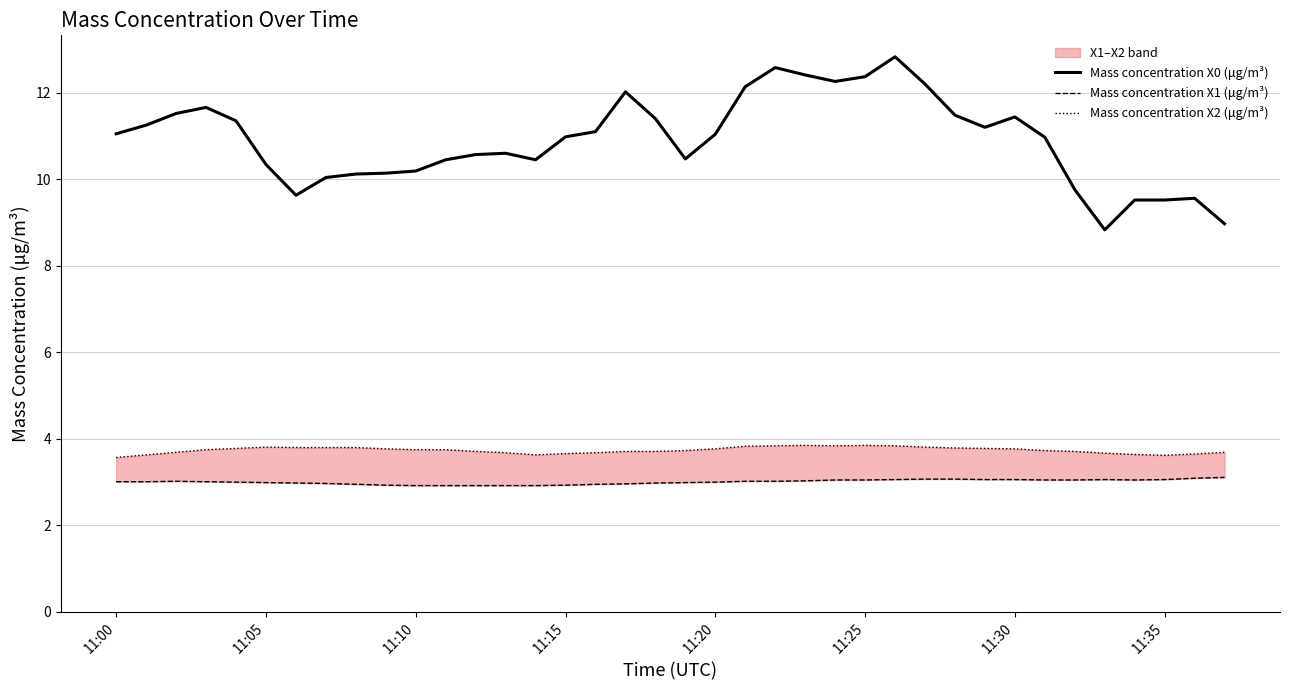

Which series has the largest total across all categories?

Mass concentration X0 (μg/m³)